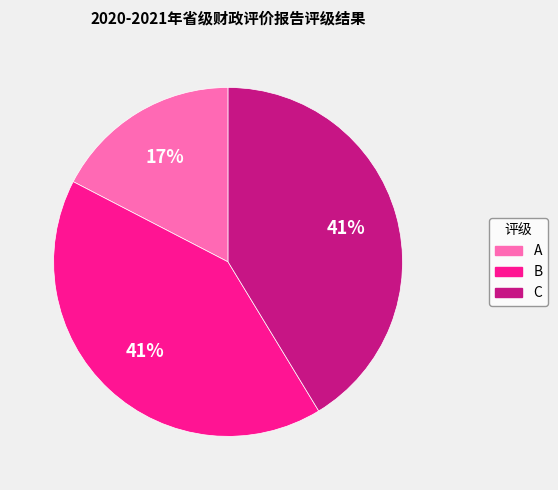

Combined, do B and C account for over 50%?

Yes